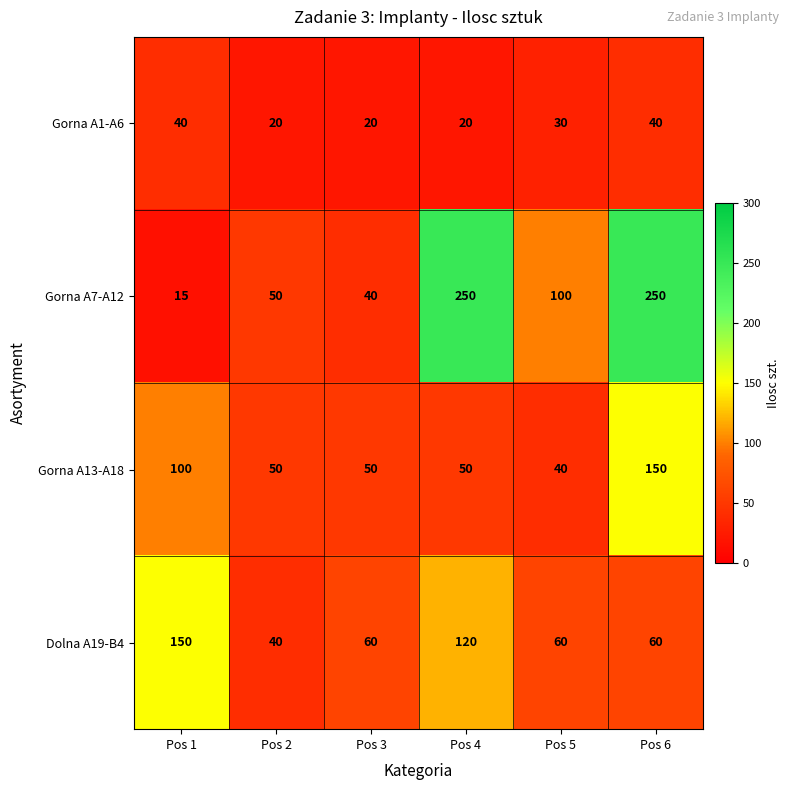

Rank the series at Pos 4 from highest to lowest value.

Gorna A7-A12, Dolna A19-B4, Gorna A13-A18, Gorna A1-A6